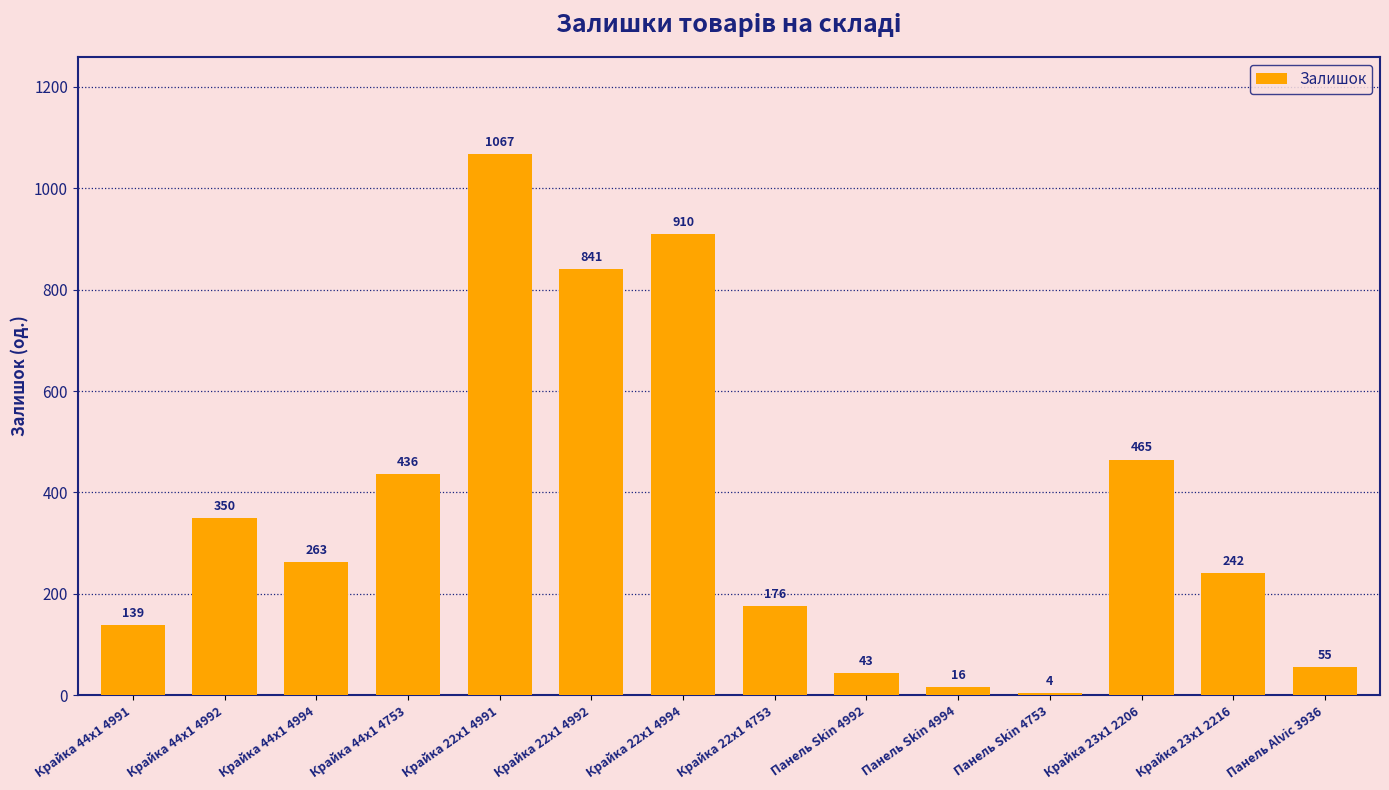

Are the bars grouped side by side (vs. stacked)?

No